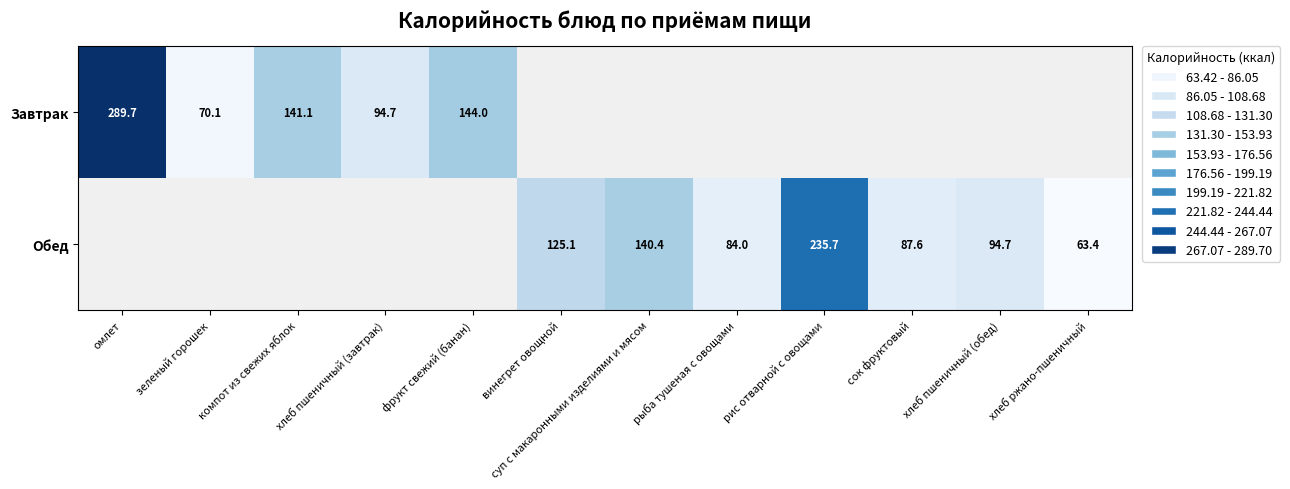

The value of Обед at суп с макаронными изделиями и мясом is 140.4. True or false?

True